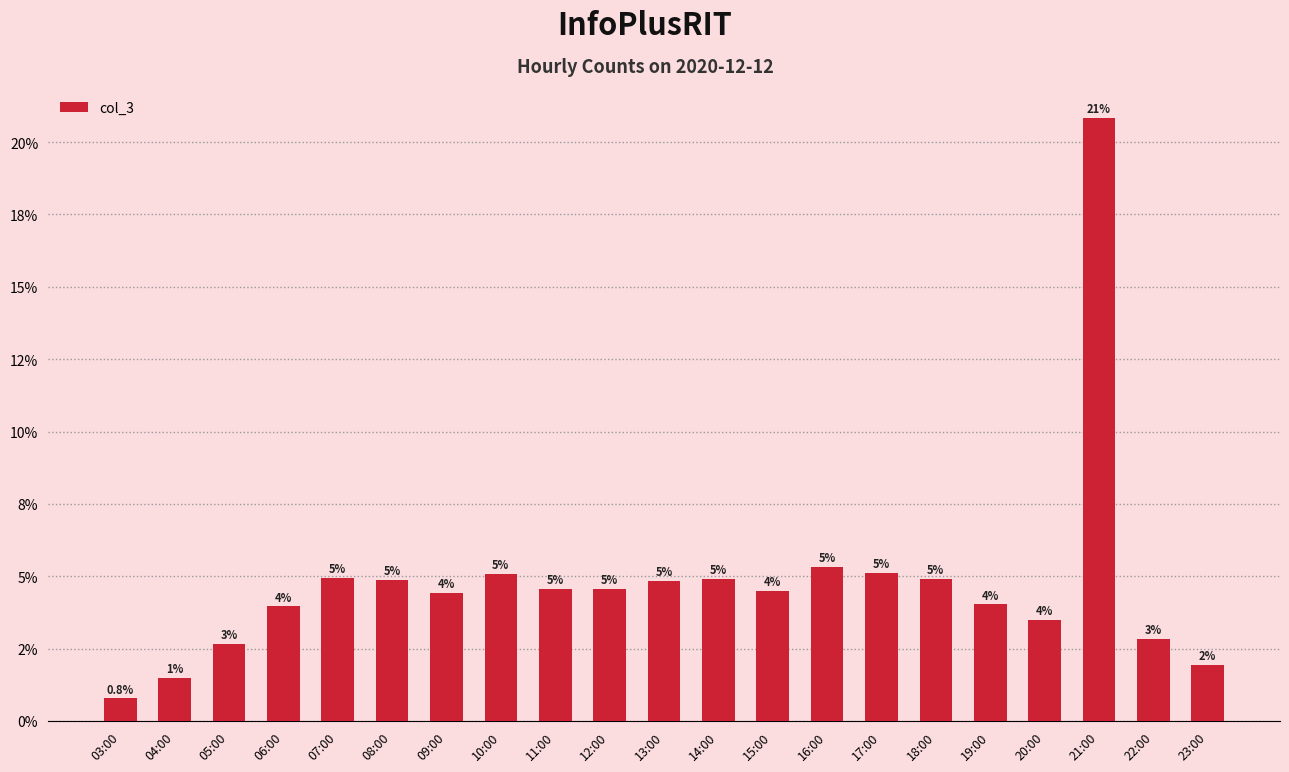

Are the bars horizontal?

No